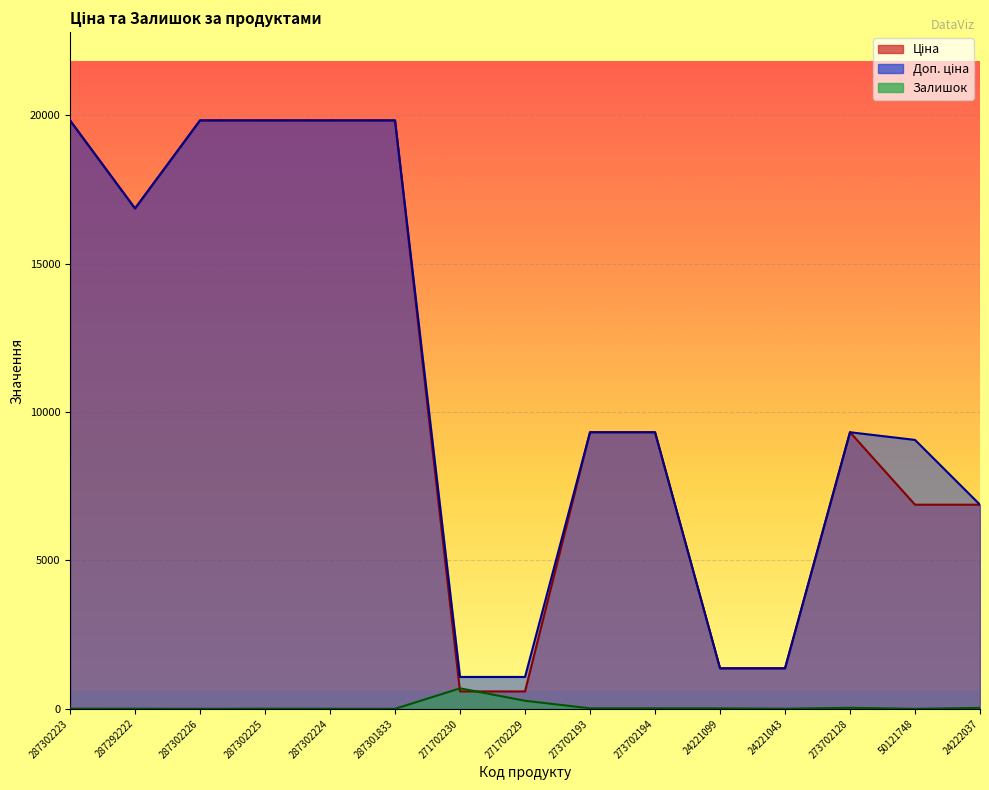

Between 287302223 and 287292222, which series saw the biggest shift?

Ціна